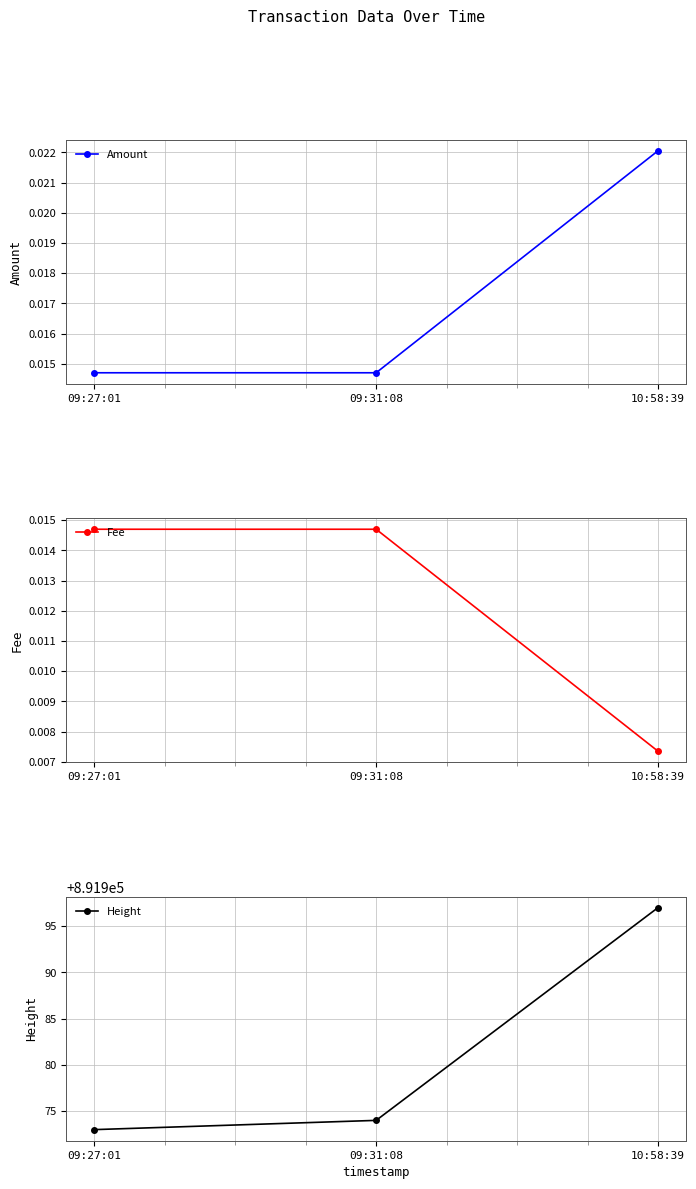

Which series has the widest spread of values?

Height